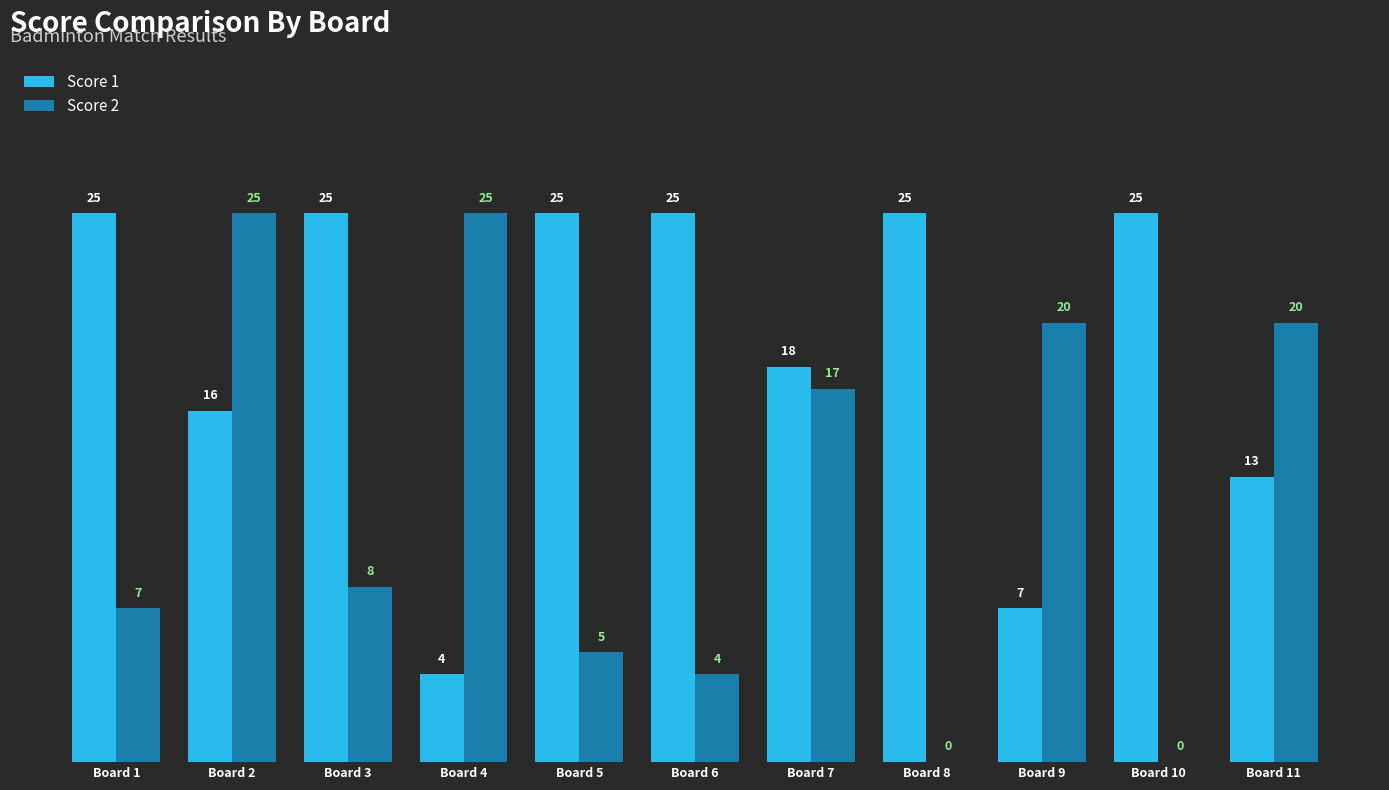

Reading right to left, list all the values displayed in this chart.

Score 1: Board 11=13	Board 10=25	Board 9=7	Board 8=25	Board 7=18	Board 6=25	Board 5=25	Board 4=4	Board 3=25	Board 2=16	Board 1=25
Score 2: Board 11=20	Board 10=0	Board 9=20	Board 8=0	Board 7=17	Board 6=4	Board 5=5	Board 4=25	Board 3=8	Board 2=25	Board 1=7